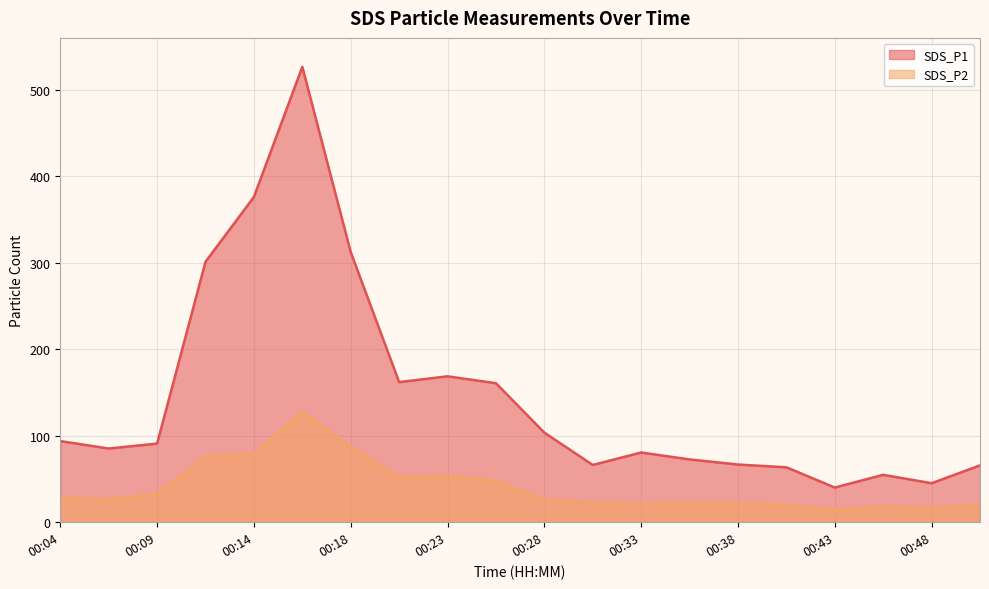

True or false: SDS_P2 has a value of 36.8 at 00:06.

False